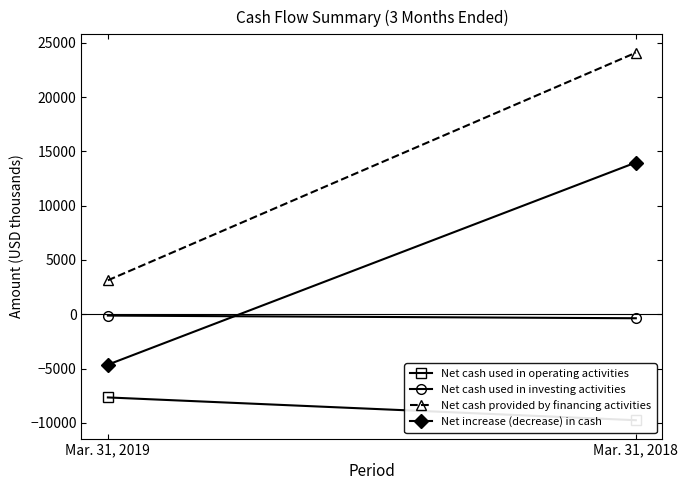

The value of Net increase (decrease) in cash at Mar. 31, 2018 is 13971. True or false?

True